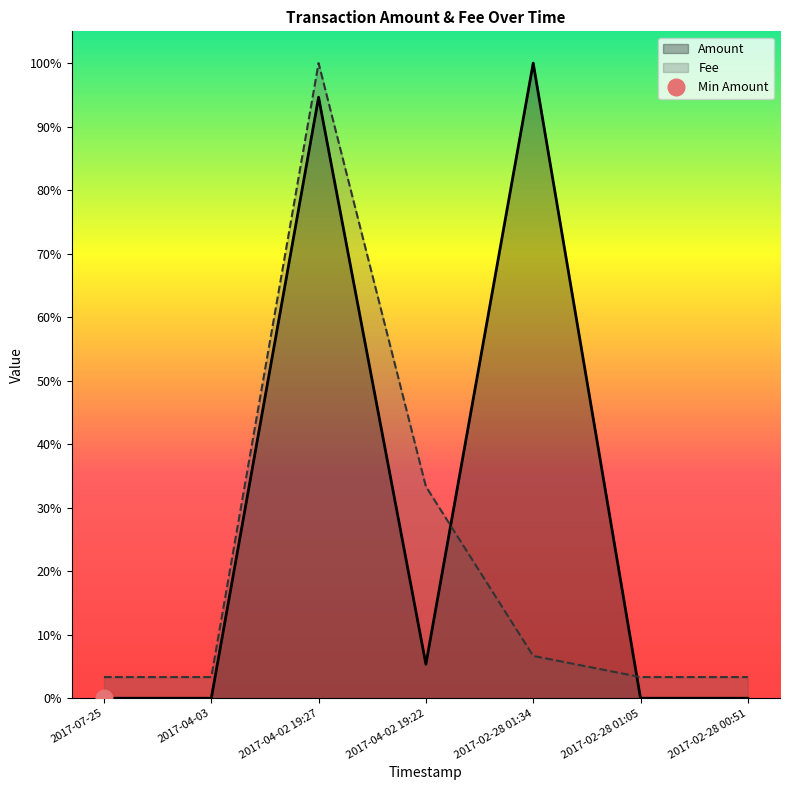

Between which two adjacent categories do Amount and Fee first intersect?

2017-04-02 19:22 and 2017-02-28 01:34